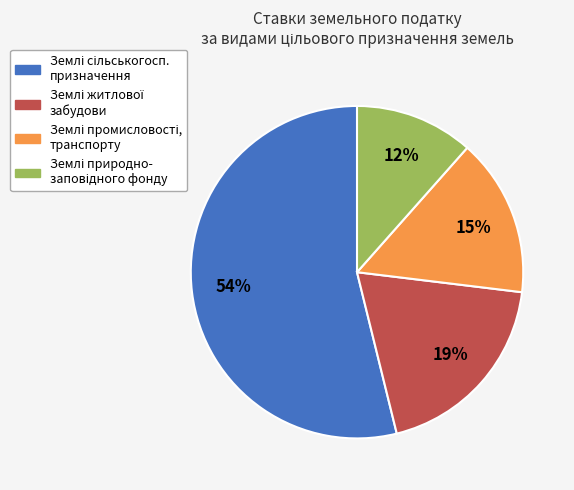

How many slices are in this pie chart?

4